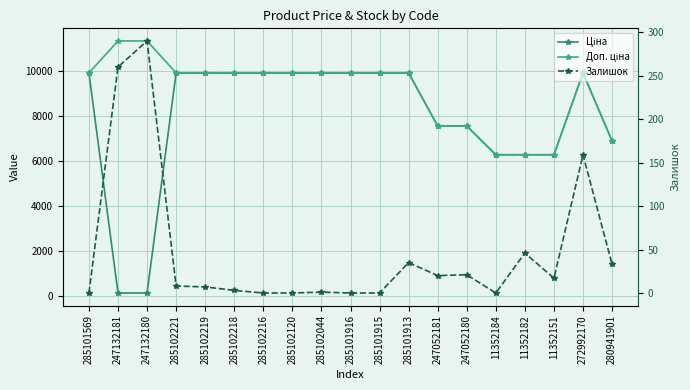

What is the maximum value shown in the chart?

11334.0